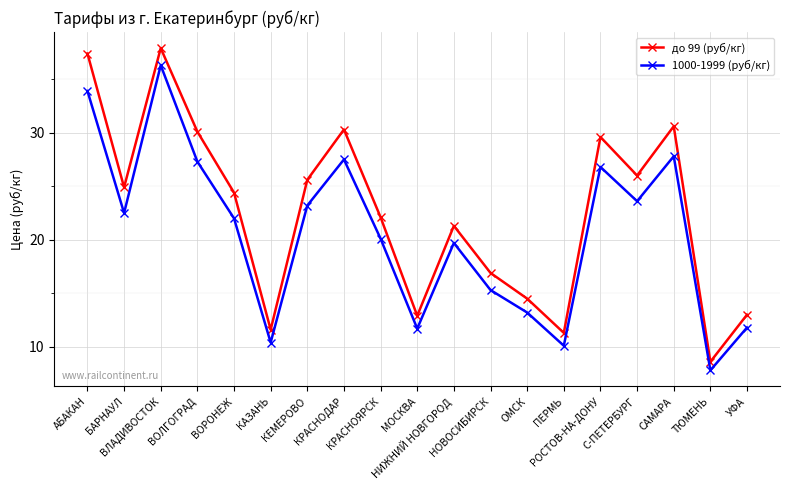

What is the label of the 6th point from the left?

КАЗАНЬ